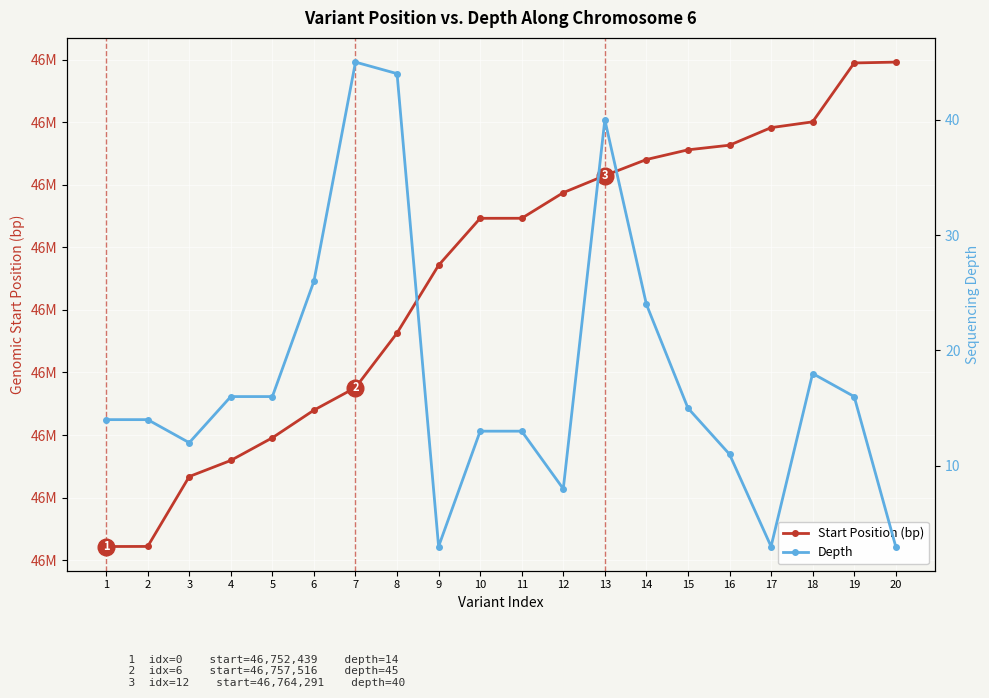

The Start Position (bp) series shows 16582292 at 2. True or false?

False